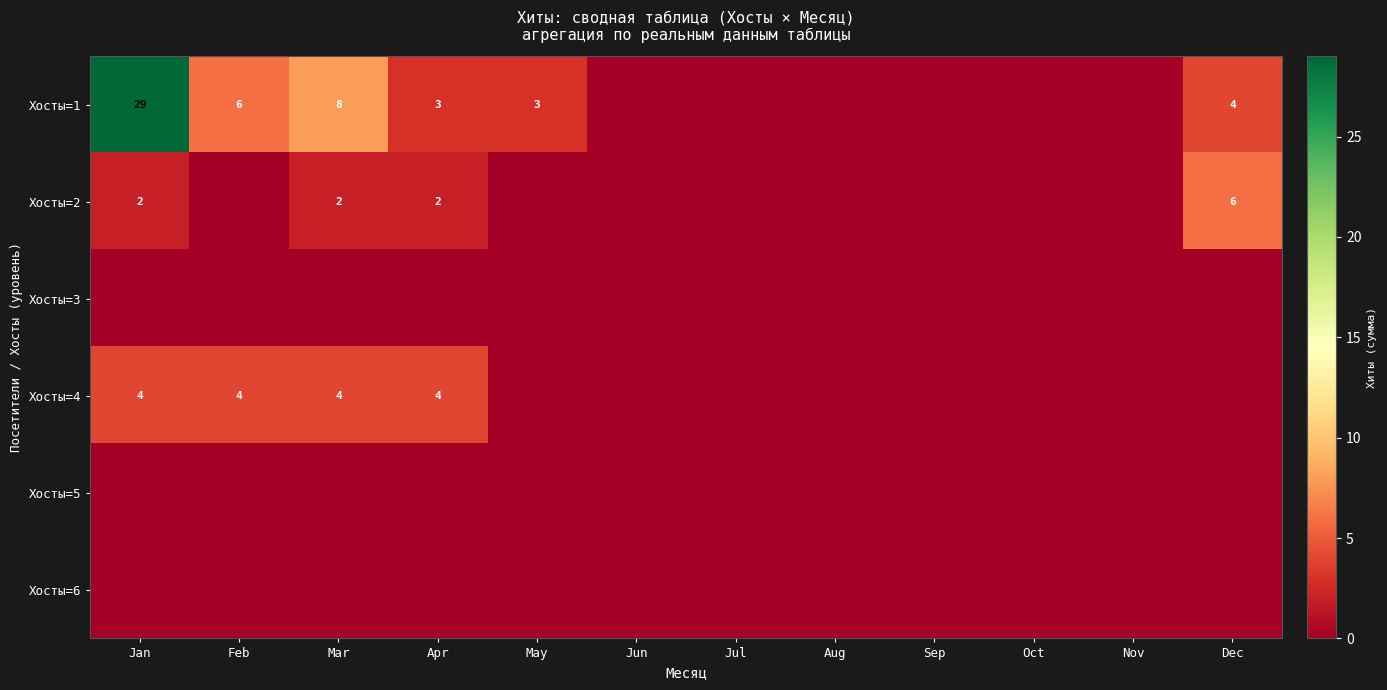

What is the difference between the Хосты=1 values at Jan and Apr?

26